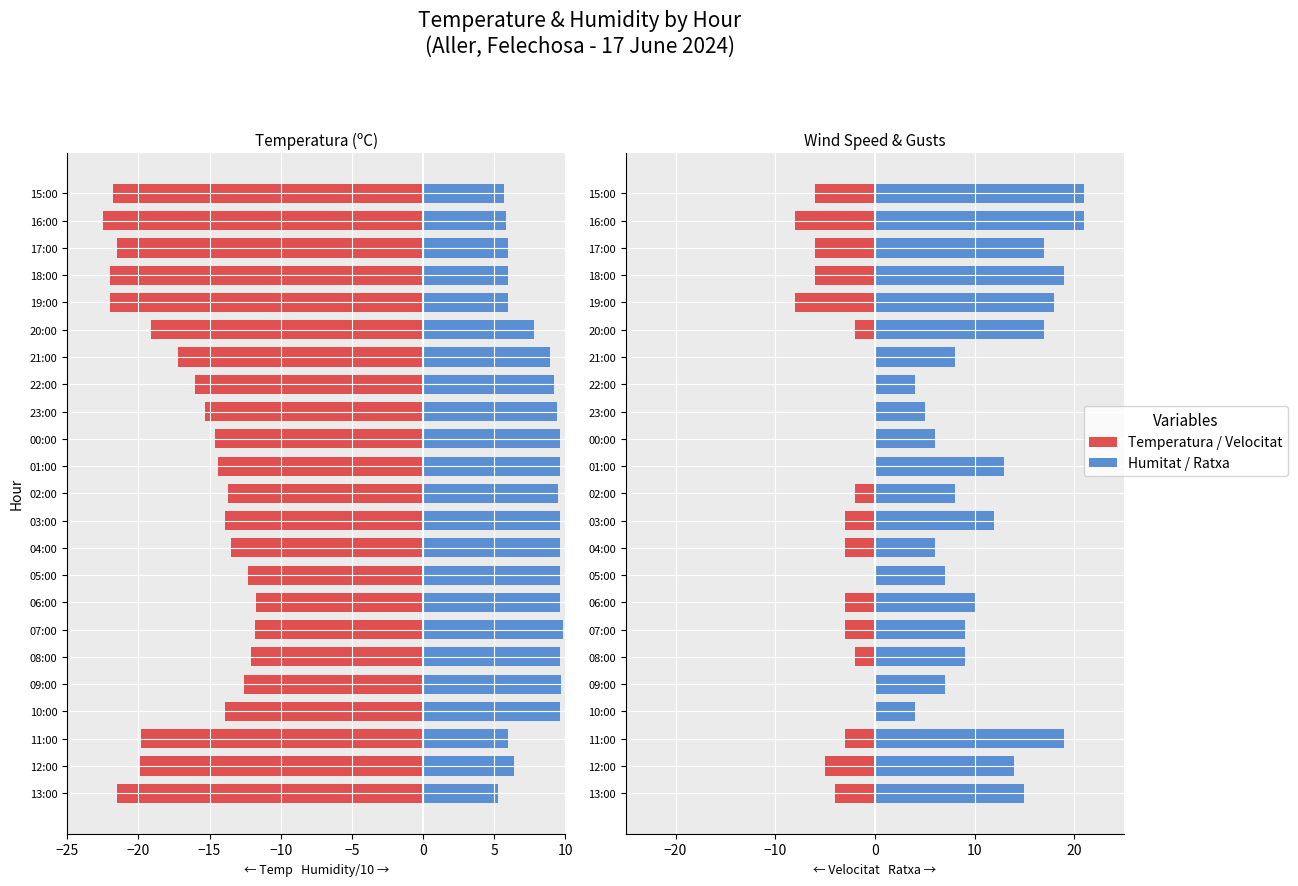

Between 10:00 and 19:00, which series saw the biggest shift?

Ratxa (km/h)